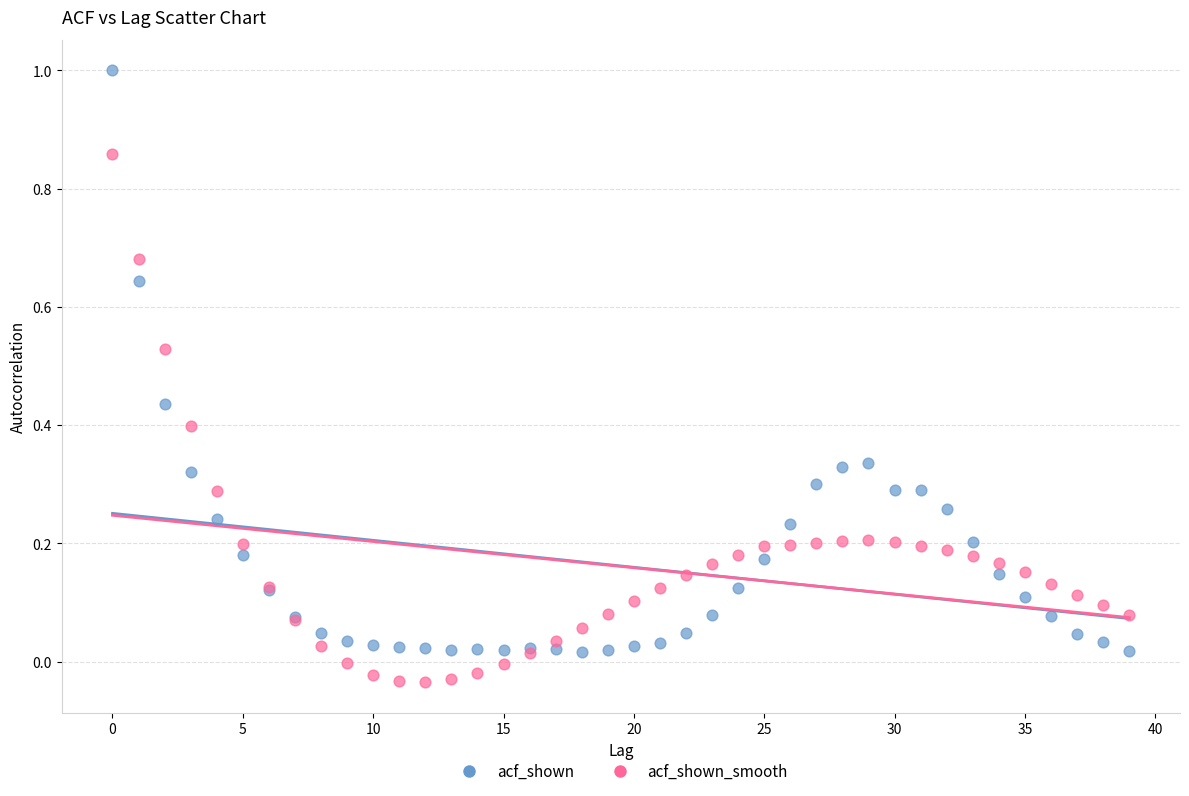

Which series reaches the maximum Y coordinate?

acf_shown